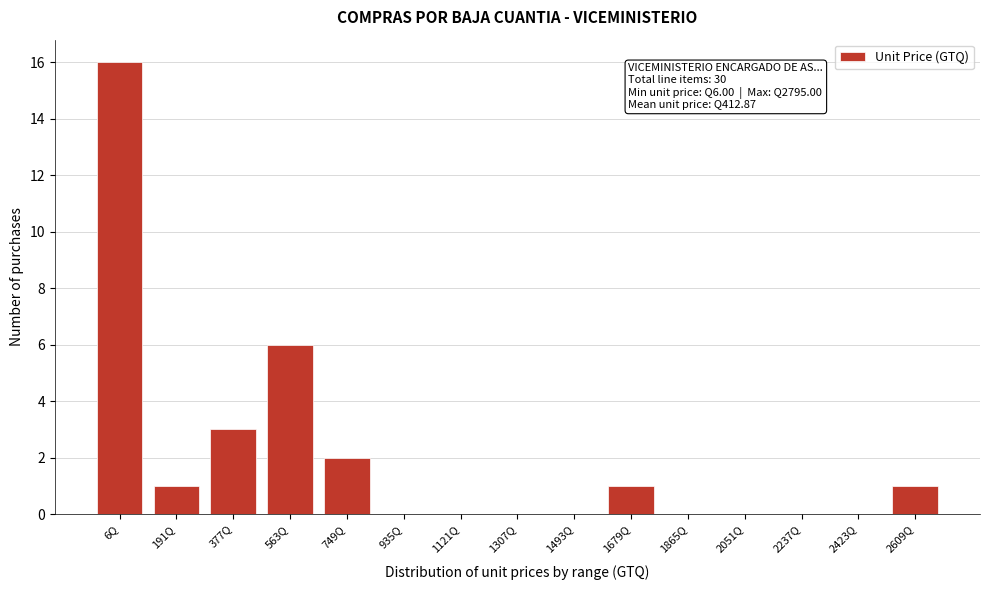

Reading left to right, transcribe all the data shown in this chart.

6Q=16	191Q=1	377Q=3	563Q=6	749Q=2	935Q=0	1121Q=0	1307Q=0	1493Q=0	1679Q=1	1865Q=0	2051Q=0	2237Q=0	2423Q=0	2609Q=1